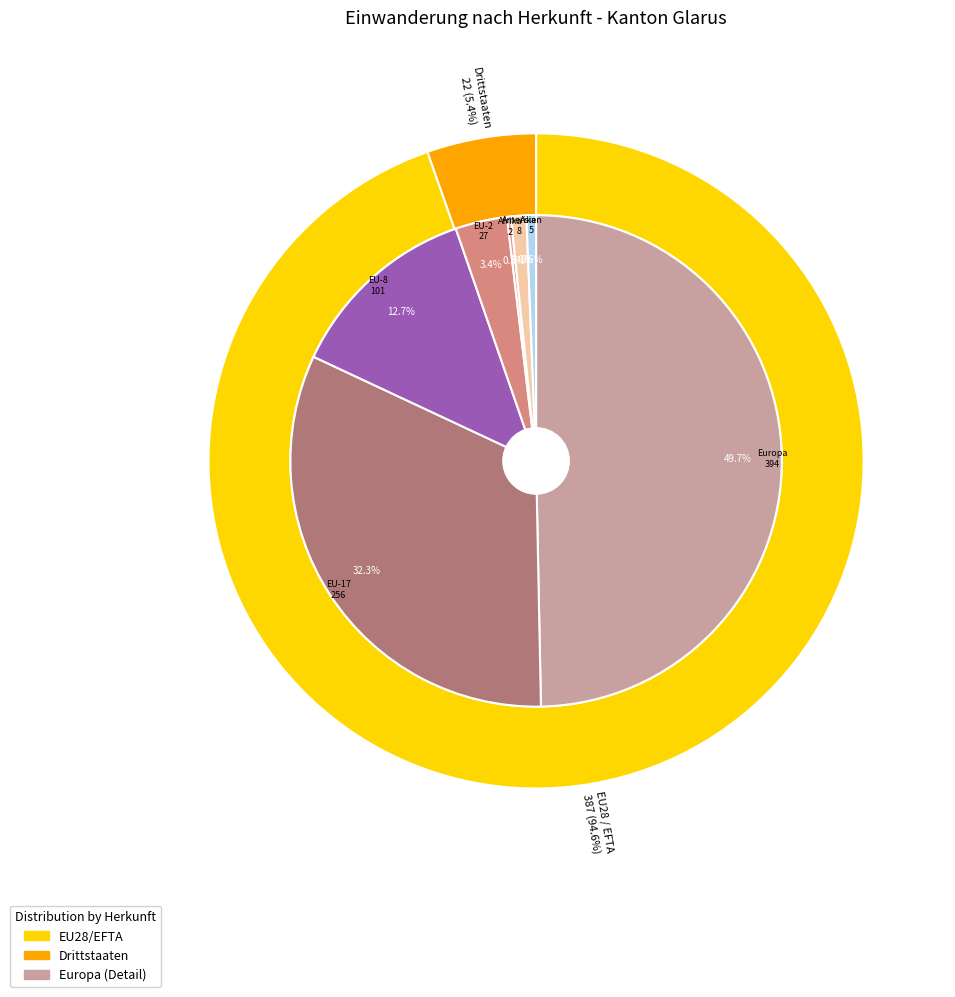

To the nearest percent, what is the combined percentage of Asien and Afrika?

1%